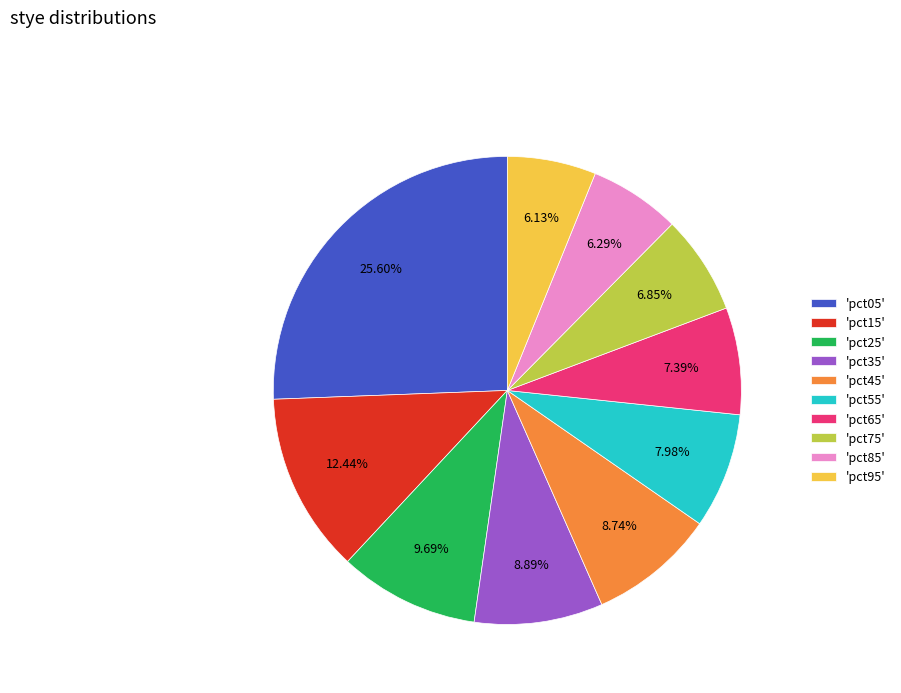

Is 'pct05' the majority of the pie?

No